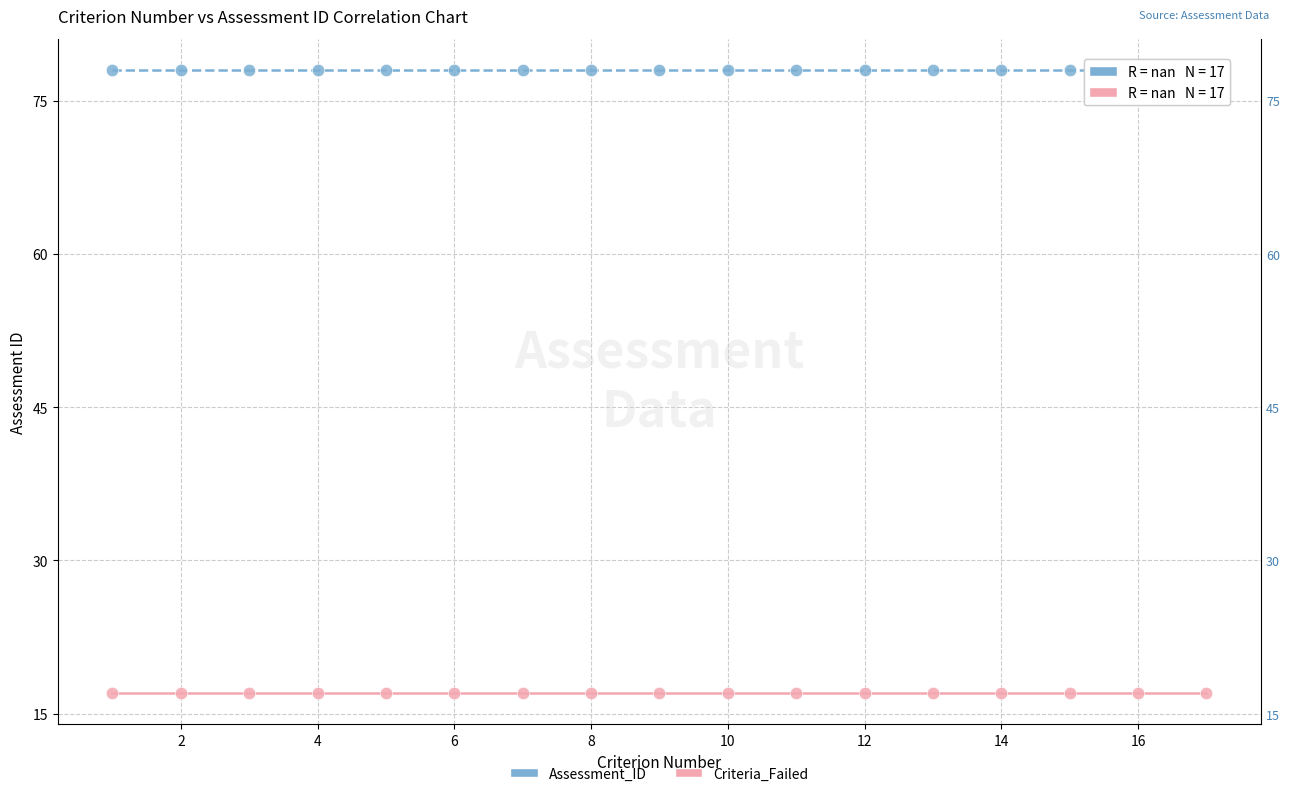

What are all the series names shown in the legend?

Assessment_ID, Criteria_Failed